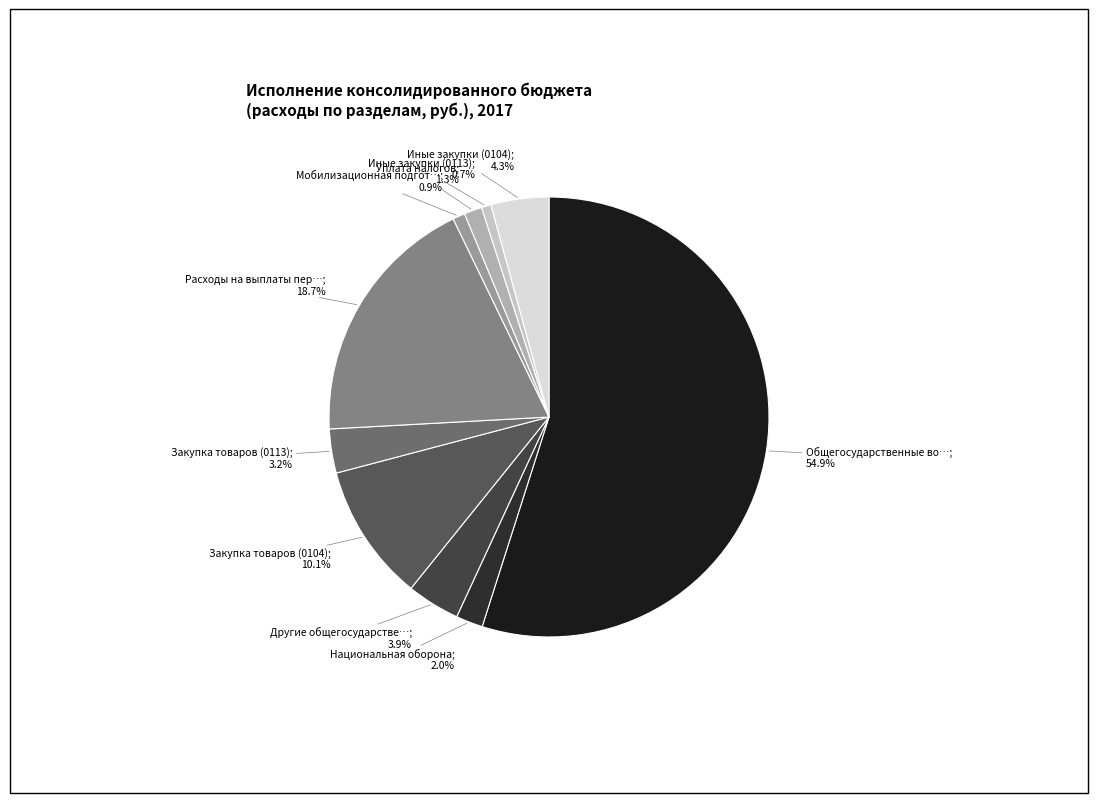

Count the number of slices in the pie.

10